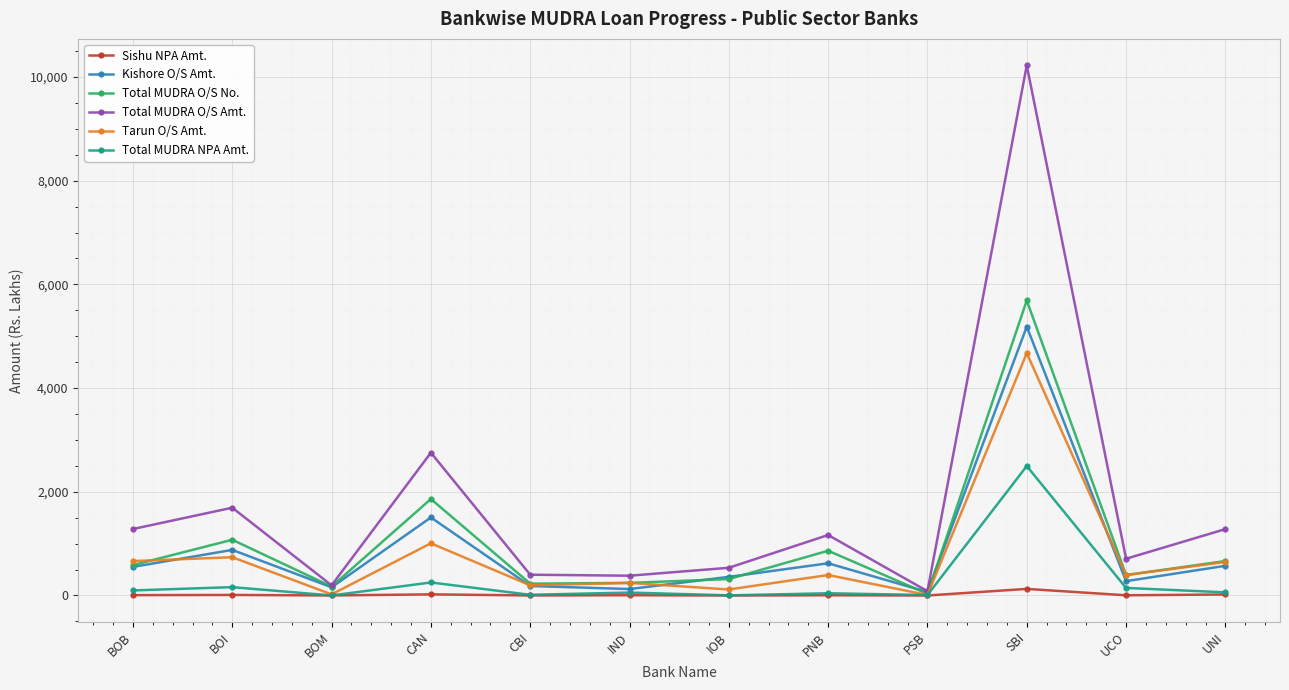

Where does the Sishu NPA Amt. series first go above 5?

BOB